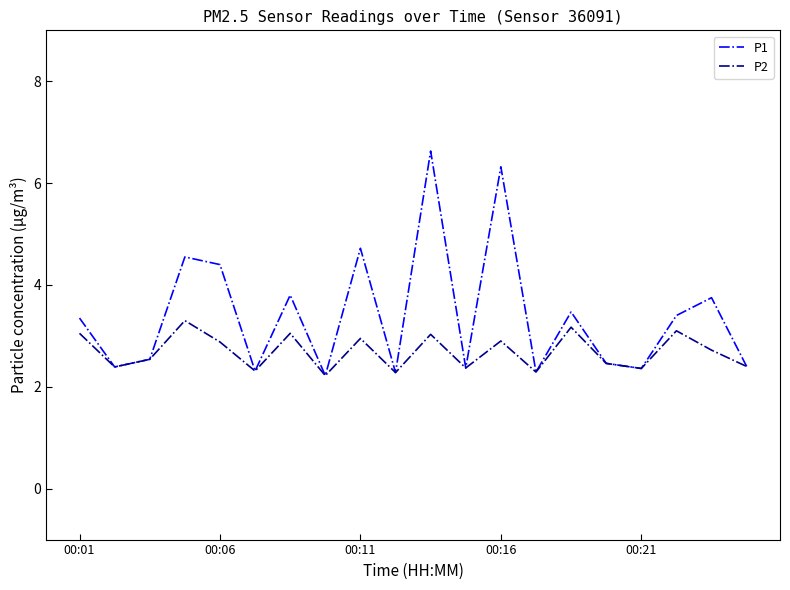

Rank the series by their average value, from highest to lowest.

P1, P2